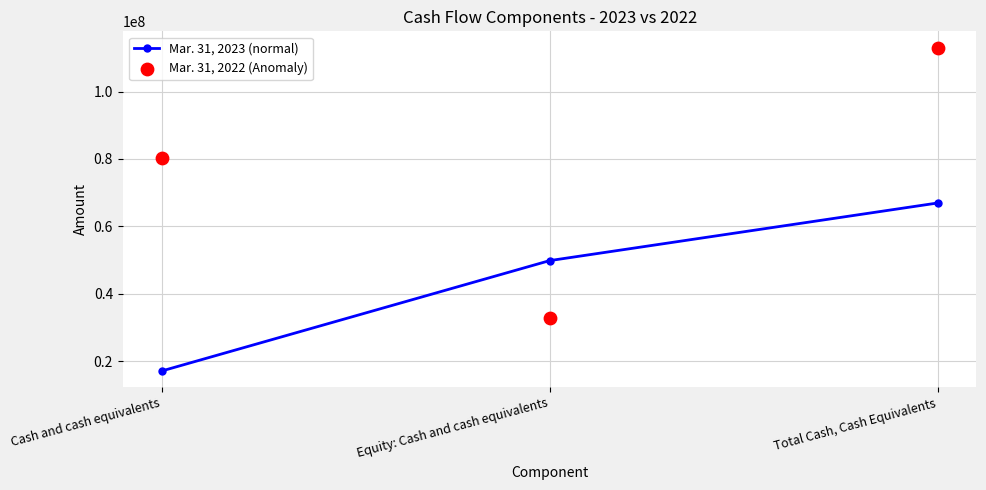

At which category is the sum across all series the highest?

Total Cash, Cash Equivalents